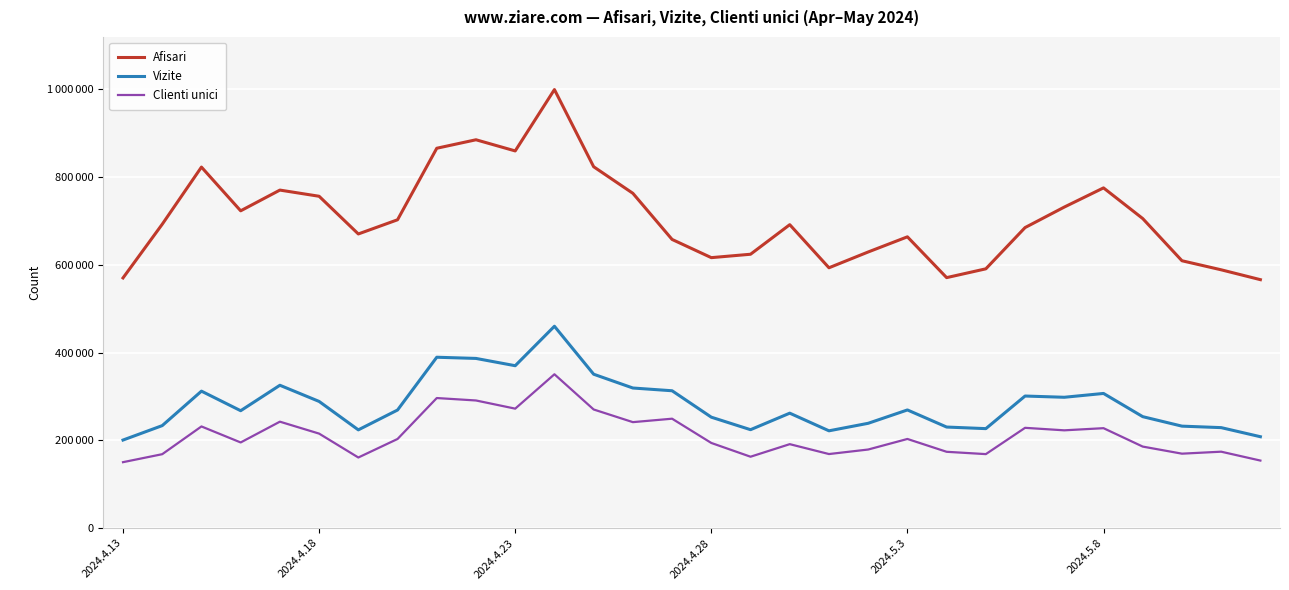

True or false: Clienti unici and Afisari cross at least once.

False